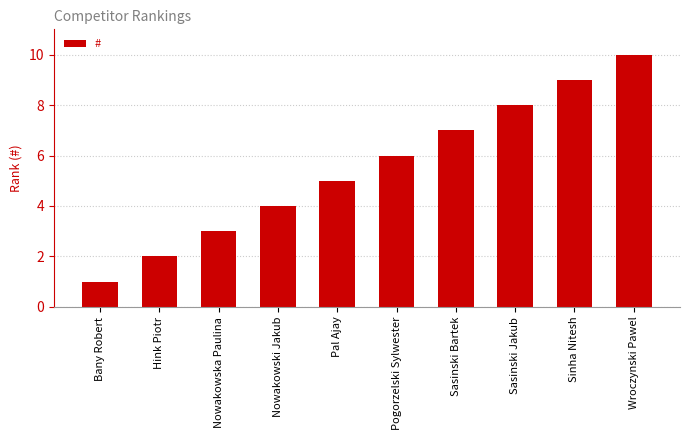

Does the chart contain any negative values?

No